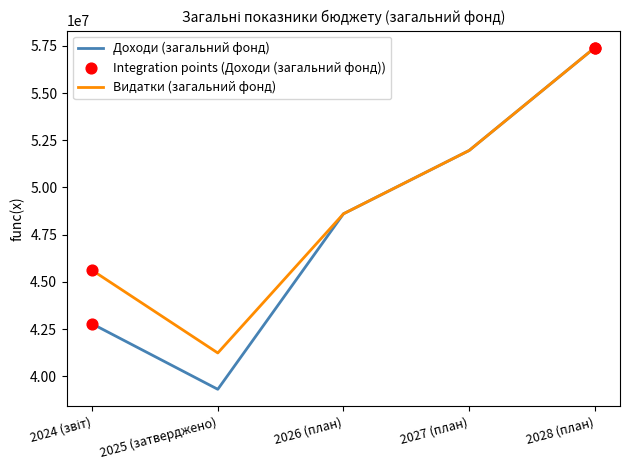

Is the value of Видатки (загальний фонд) at 2025 (затверджено) greater than the value of Доходи (загальний фонд) at 2026 (план)?

No